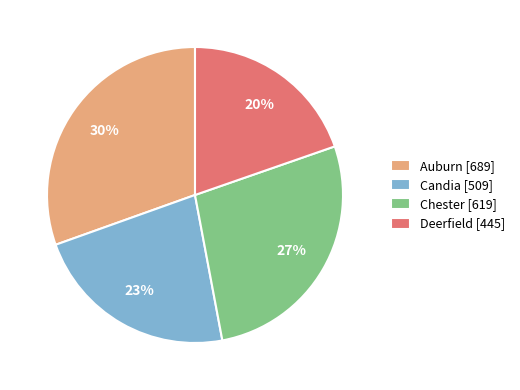

To the nearest percent, what is the average slice percentage?

25%